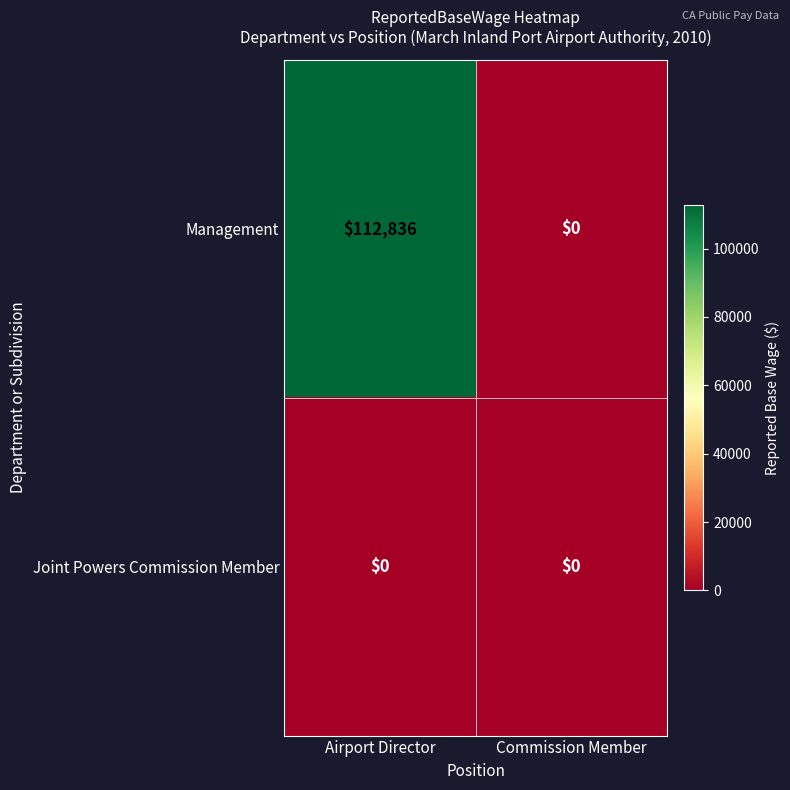

Which series has the largest total across all categories?

Management